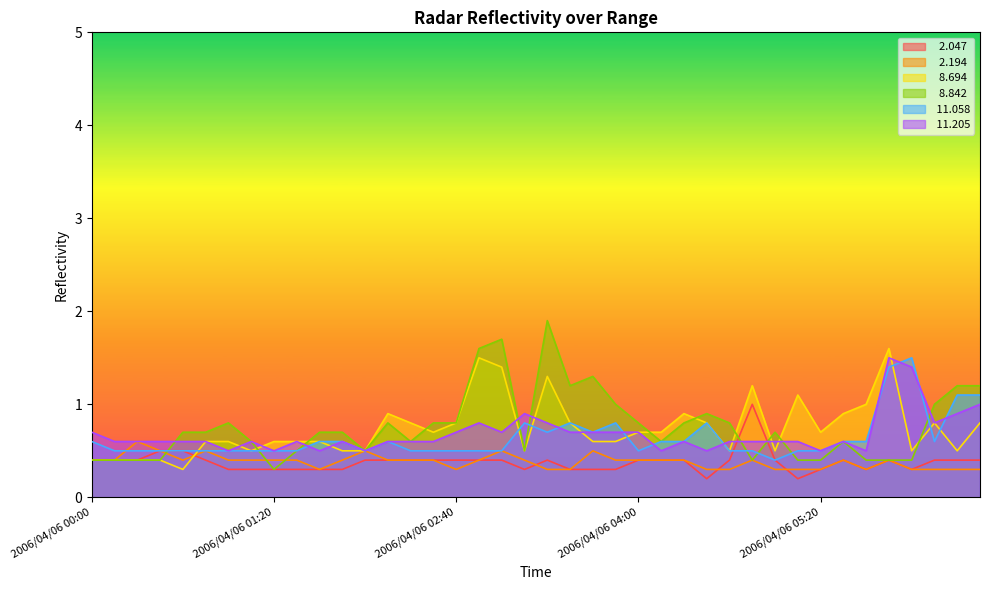

True or false:  11.205 has more than 2 points higher than both neighbors.

True